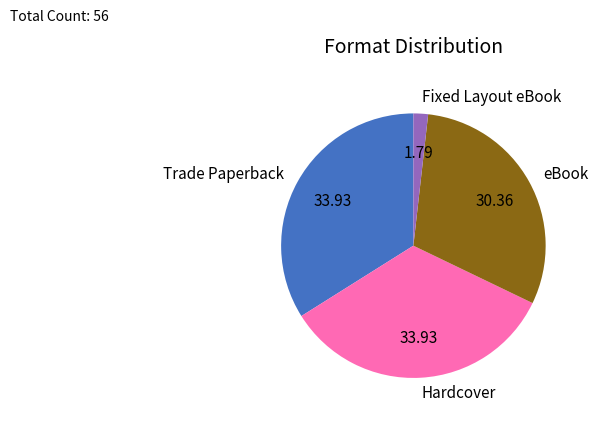

True or false: eBook accounts for 30% of the total.

True